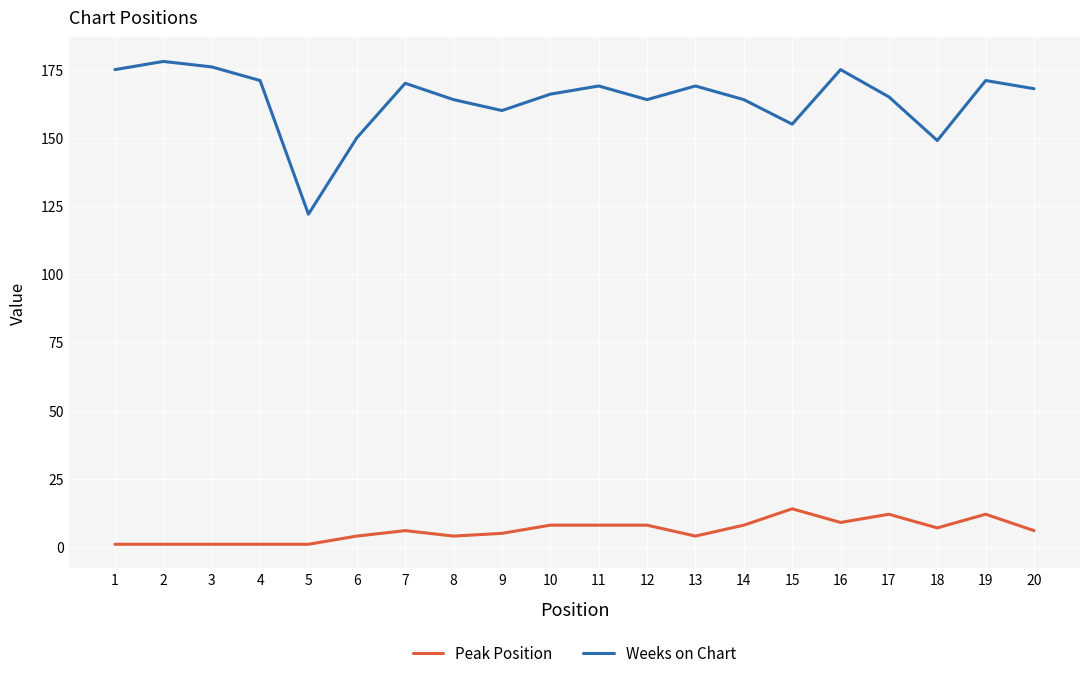

What is the difference between the maximum and minimum values in the Weeks on Chart series?

56